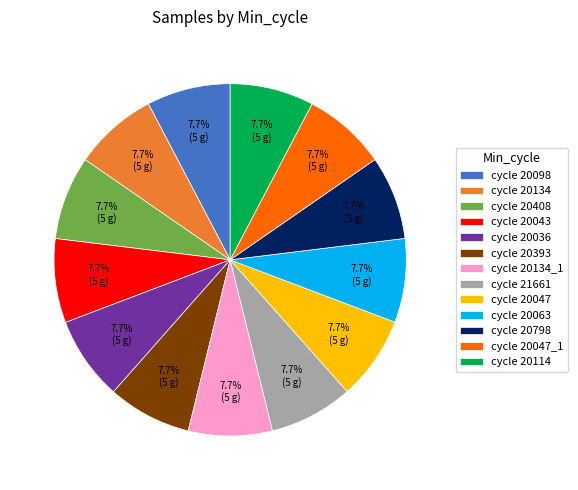

To the nearest percent, what is the average slice percentage?

8%